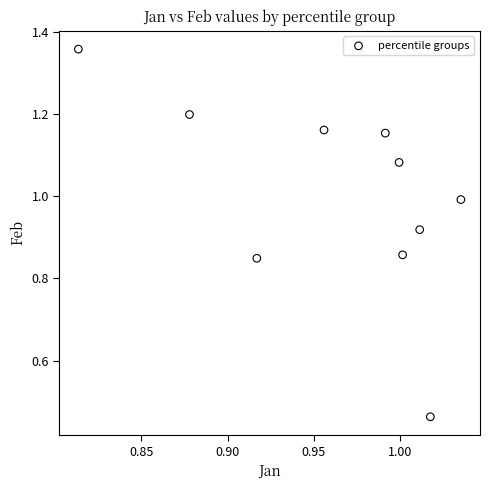

What is the average Y value?

1.0